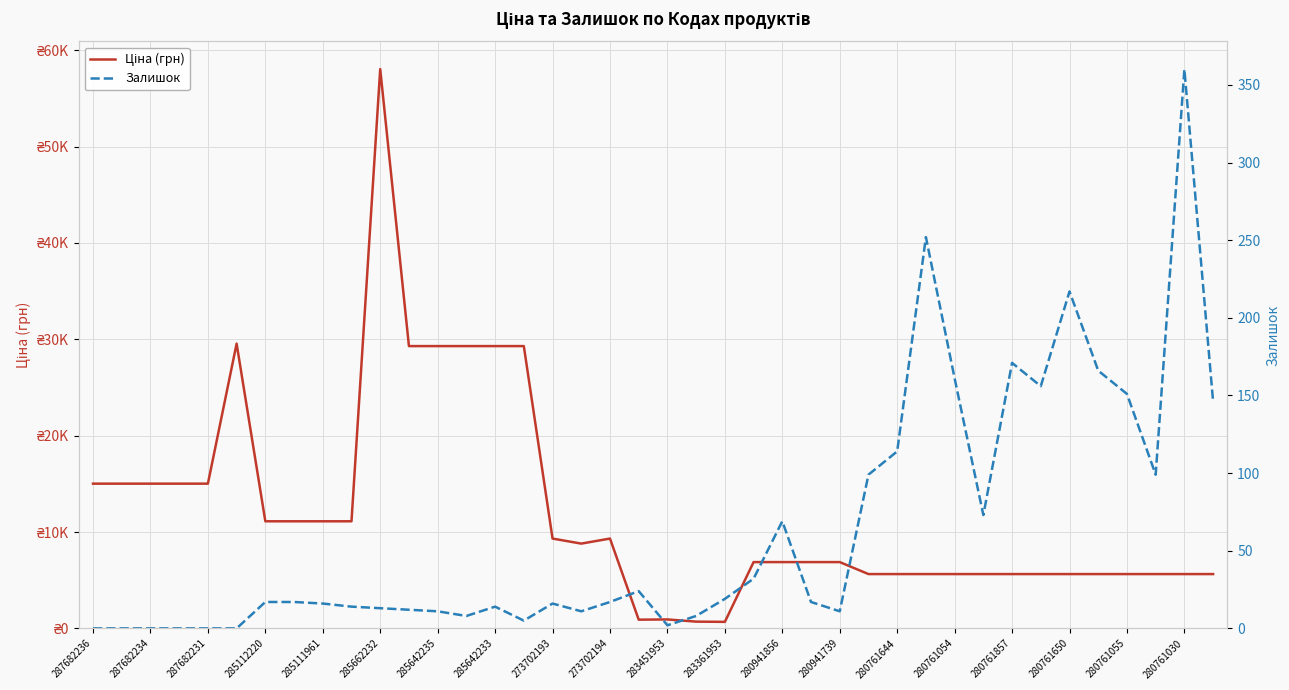

How many lines are shown in the chart?

2